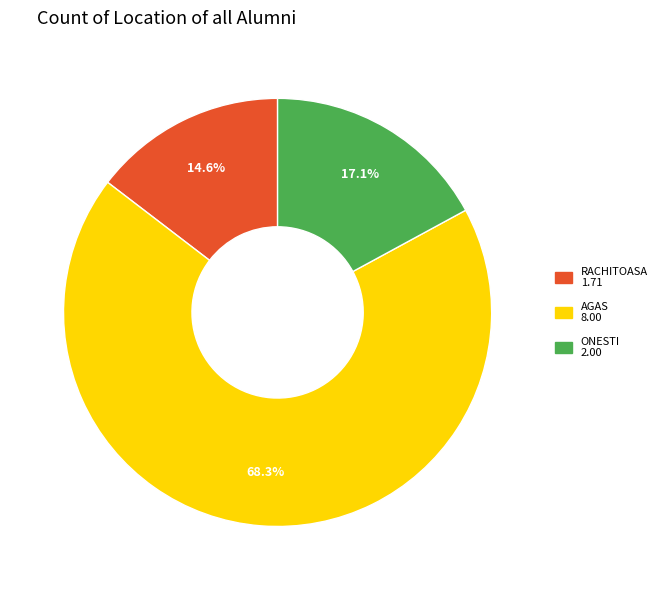

Is there any slice that represents more than half of the pie?

Yes